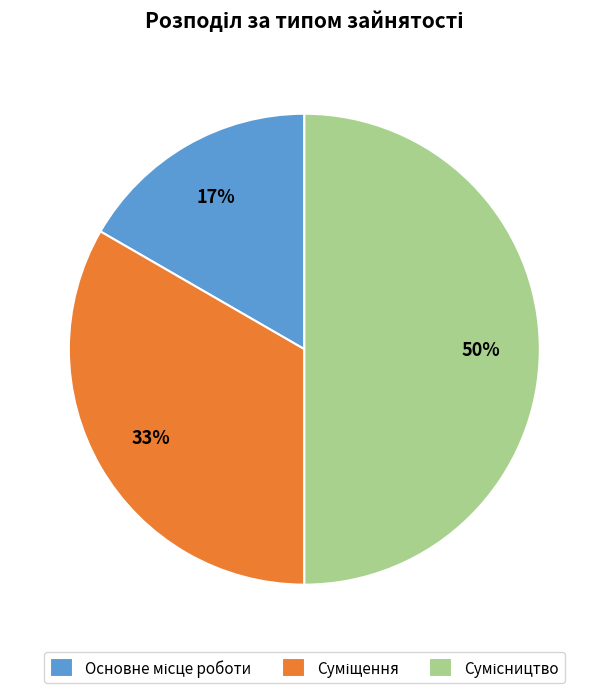

To the nearest percent, what is the difference between the largest and smallest slice percentages?

33%